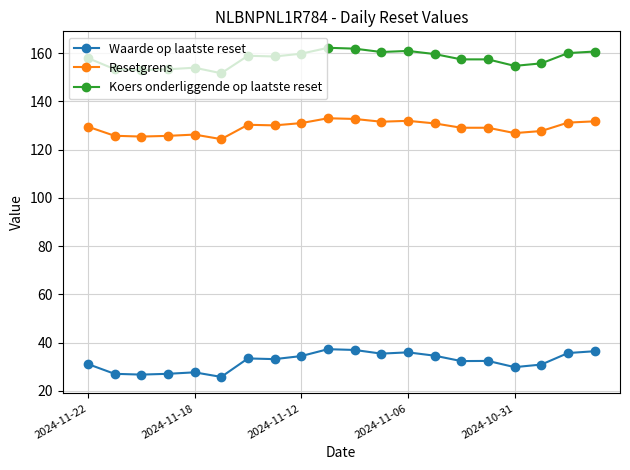

What is the average value of the Waarde op laatste reset series?

32.3